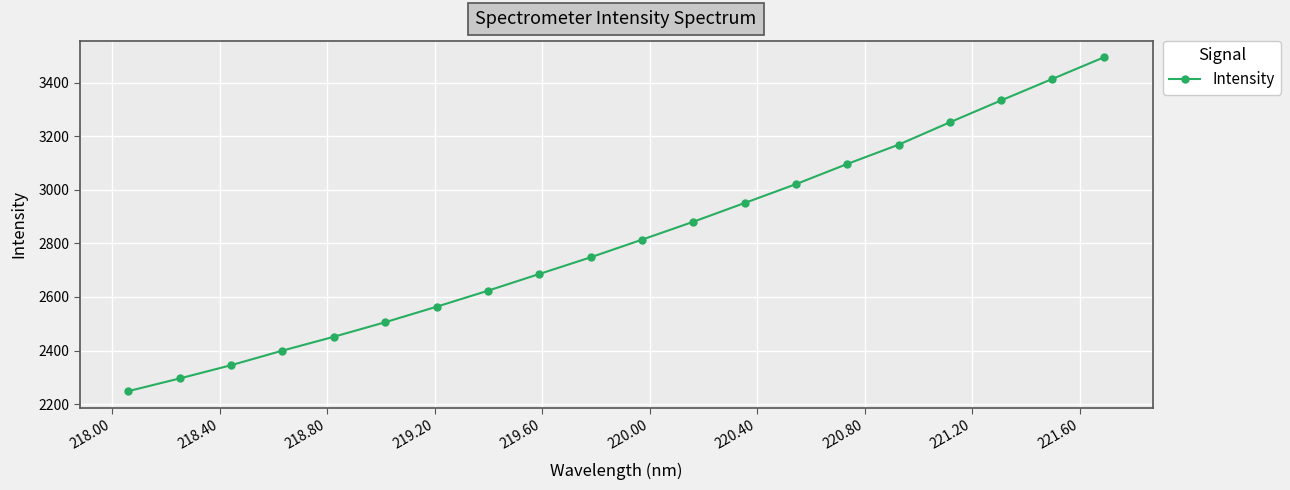

What is the smallest value displayed?

2248.7